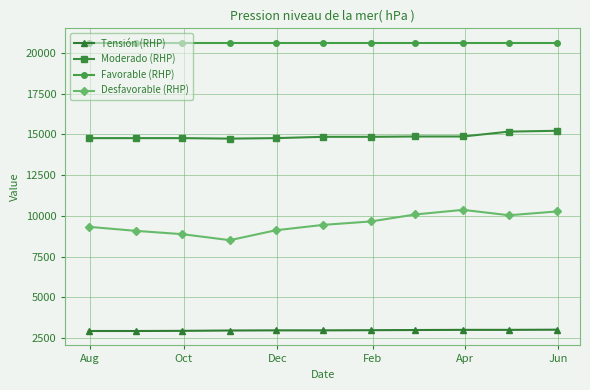

What is the average value of the Favorable (RHP) series?

20620